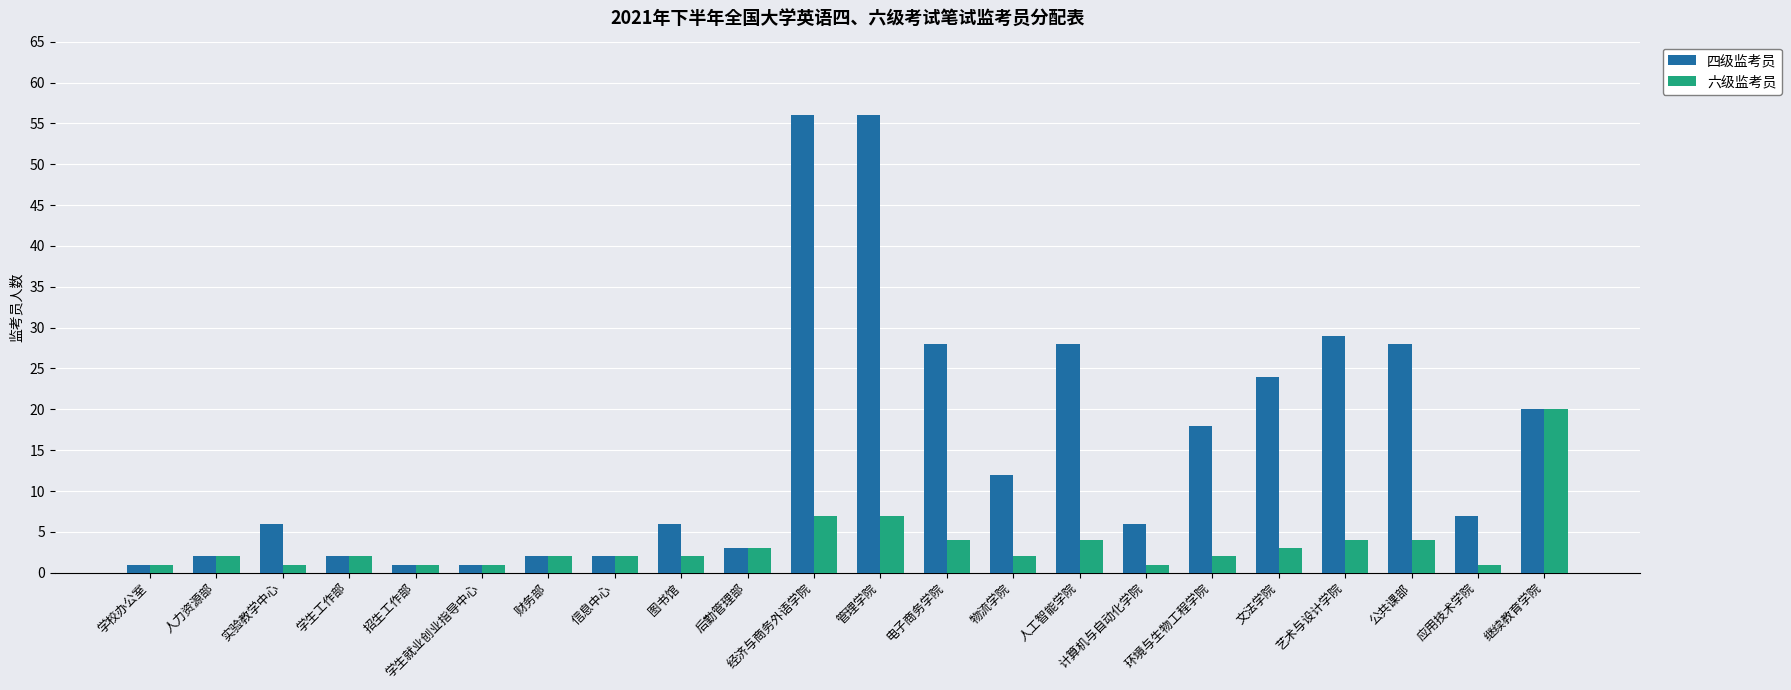

What is the average value of the 六级监考员 series?

3